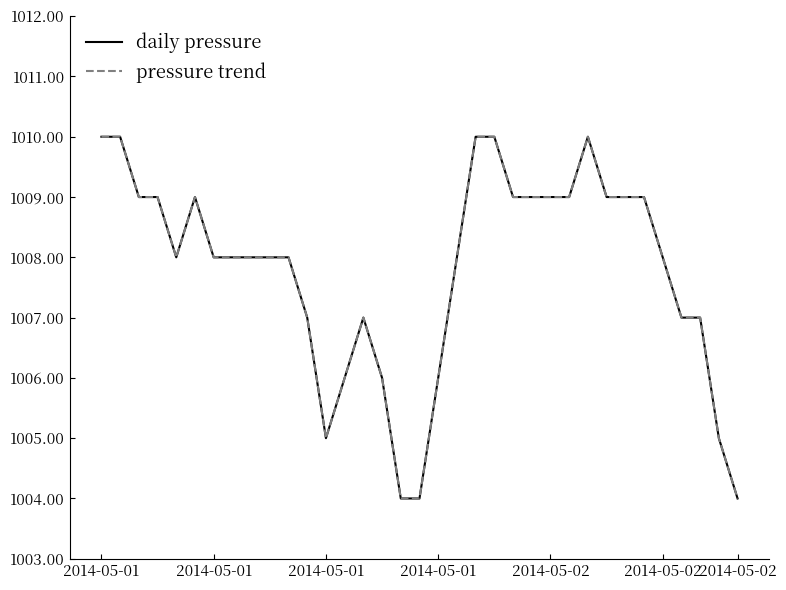

List the series in order of their peak value, highest first.

daily pressure, pressure trend